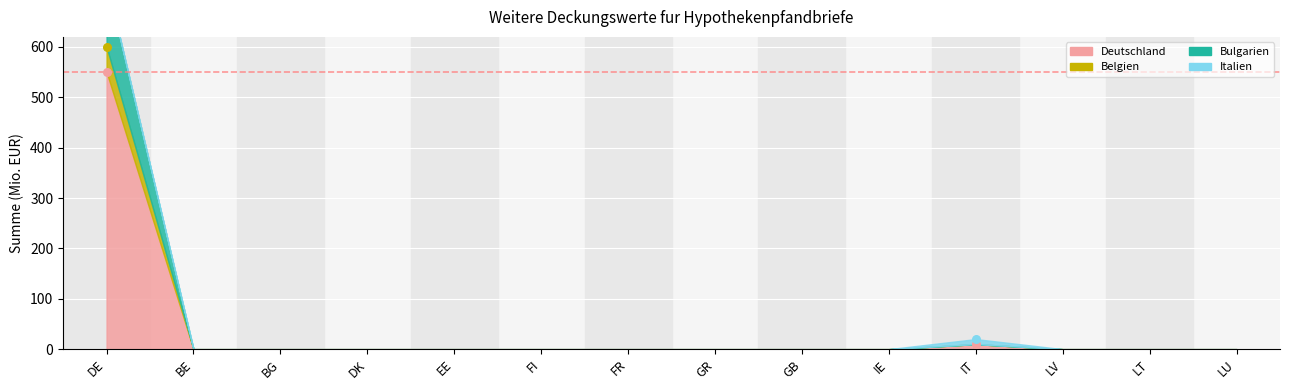

Is the value of Deutschland at LU greater than the value of Belgien at DE?

No